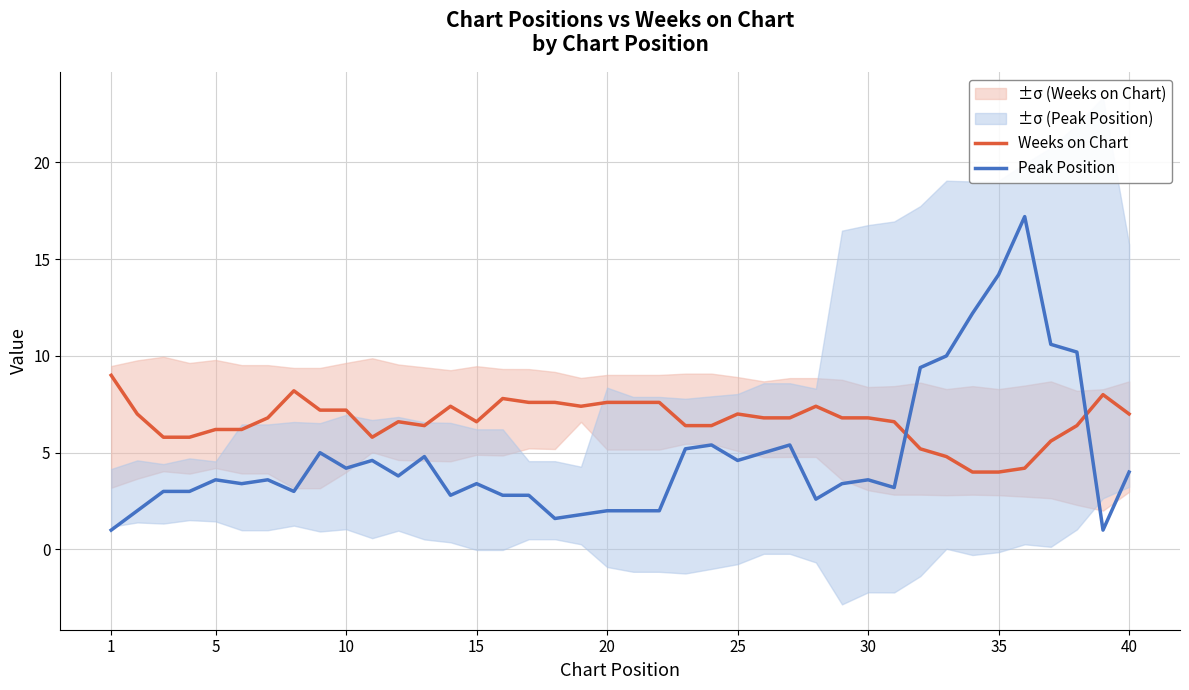

Rank the series by their average value, from highest to lowest.

Weeks on Chart, Peak Position